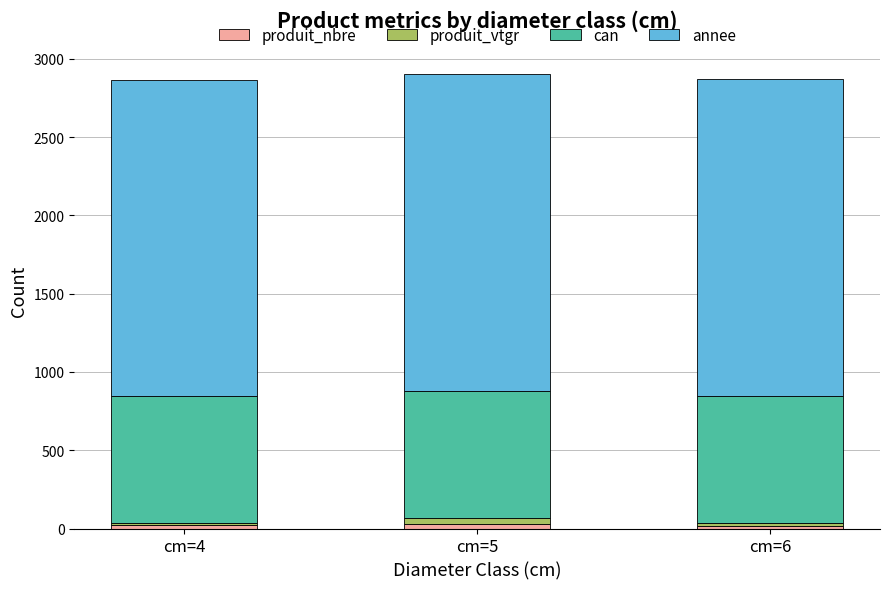

Are the bars grouped side by side (vs. stacked)?

No